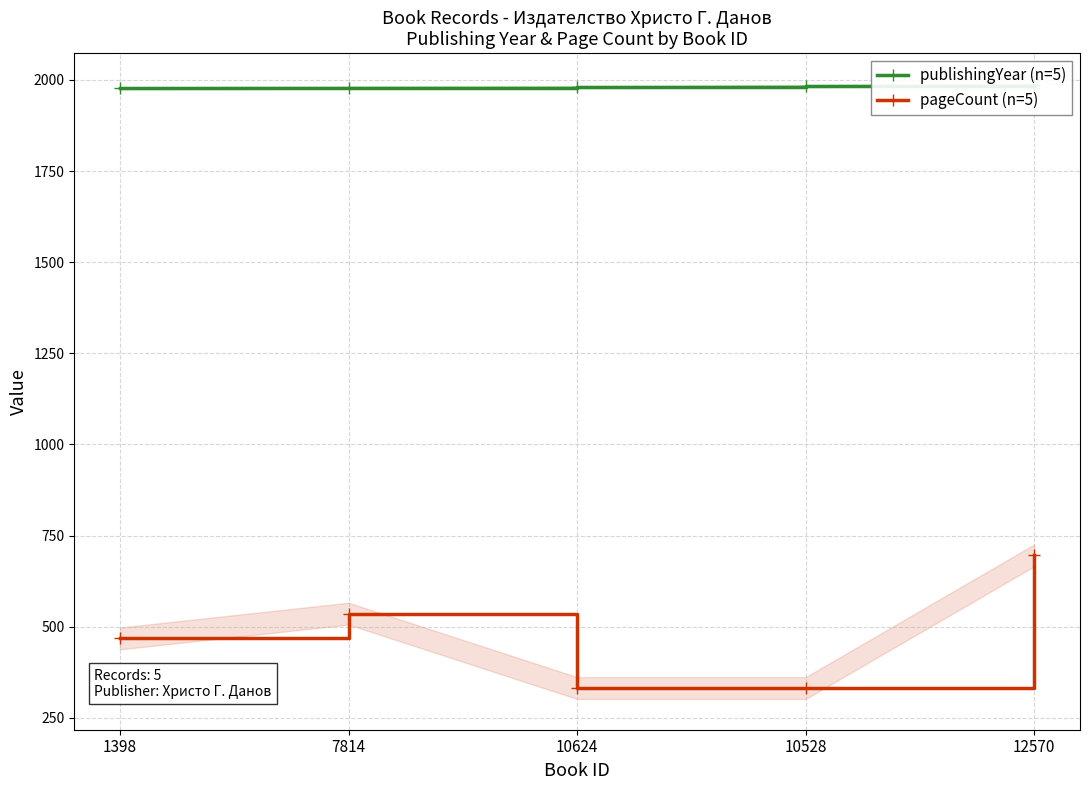

What is the total value across all series at 10624?

2312